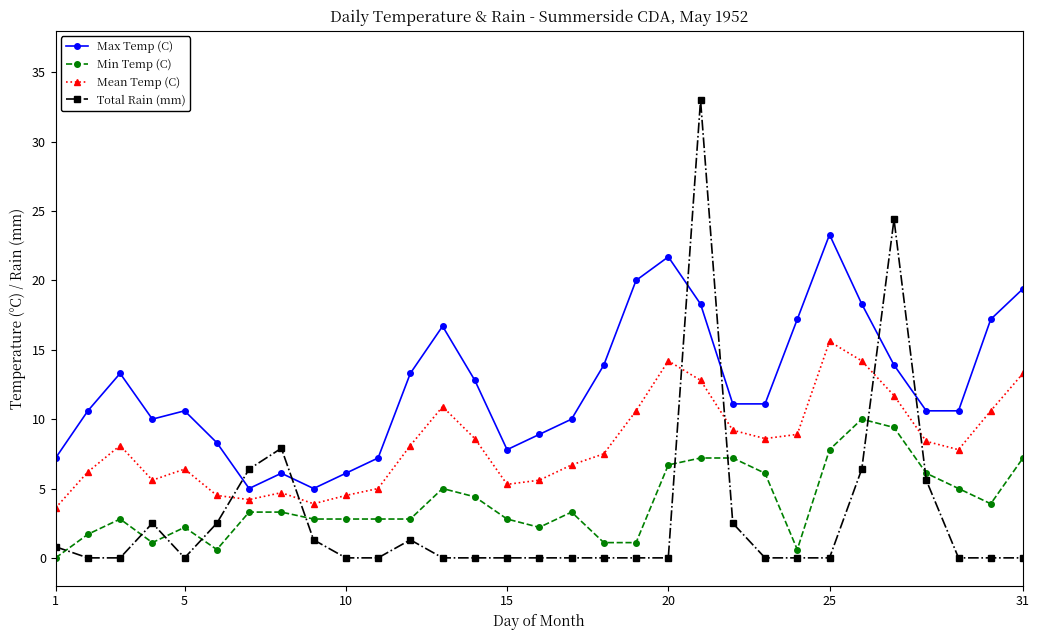

Which series has the largest total across all categories?

Max Temp (C)